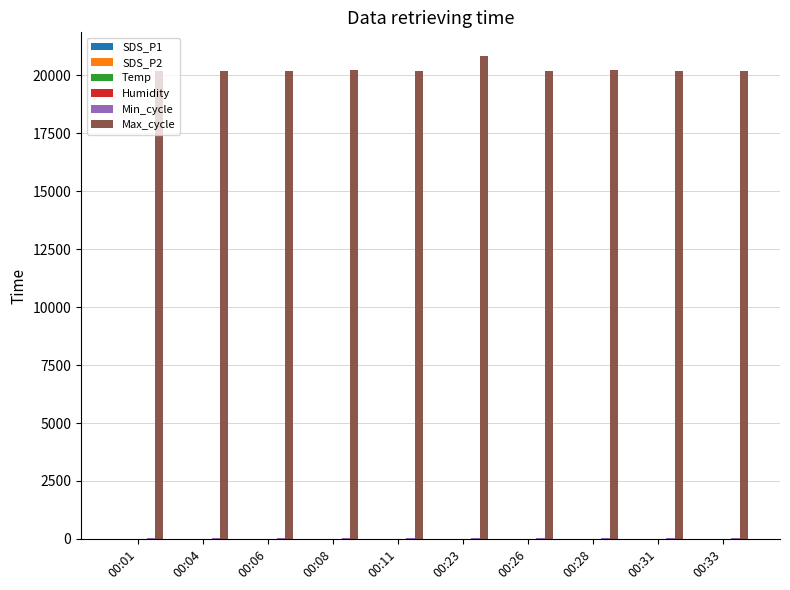

Does the chart contain stacked bars?

No